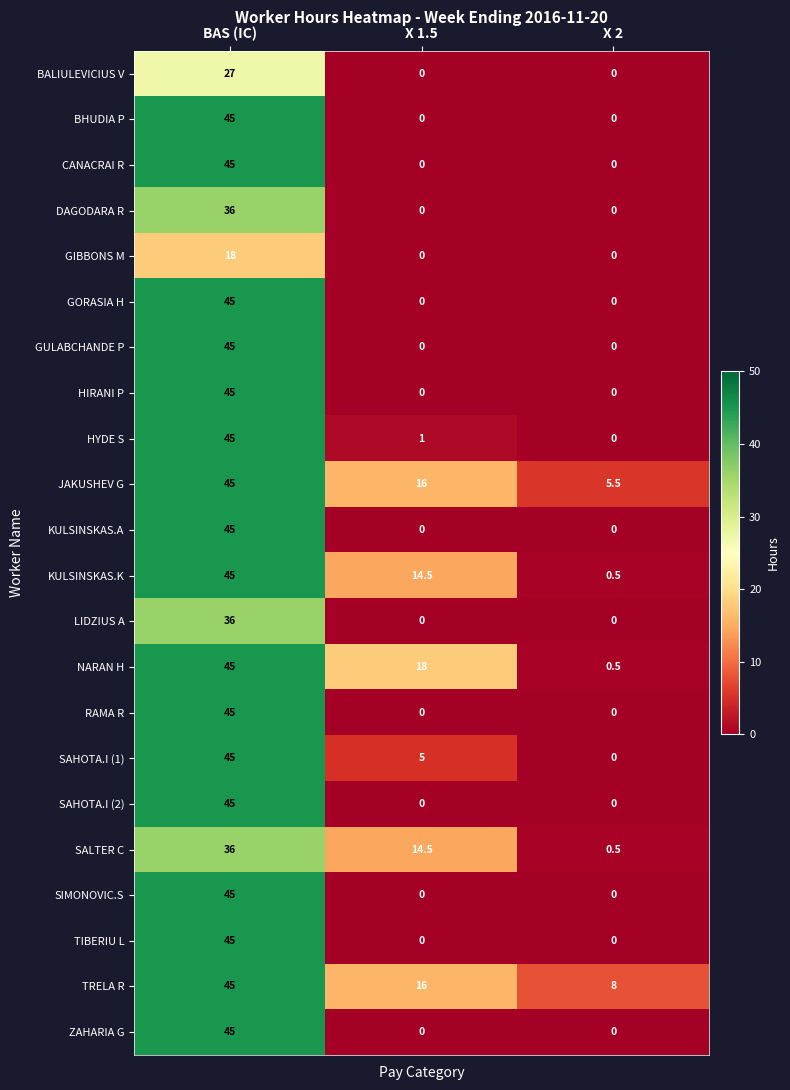

How many RAMA R values are between 0 and 45?

3